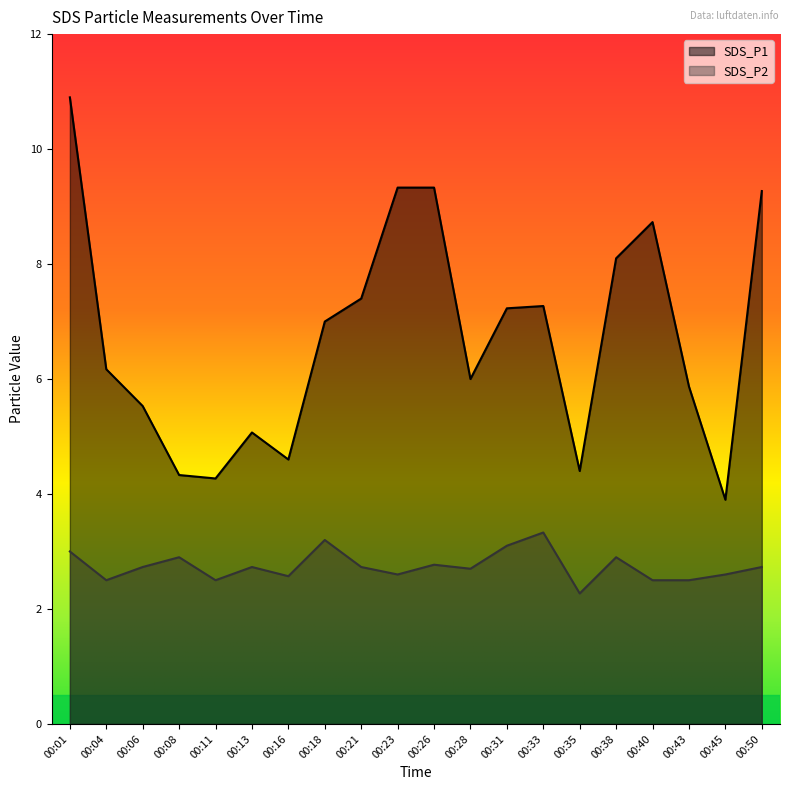

How many lines are shown in the chart?

2